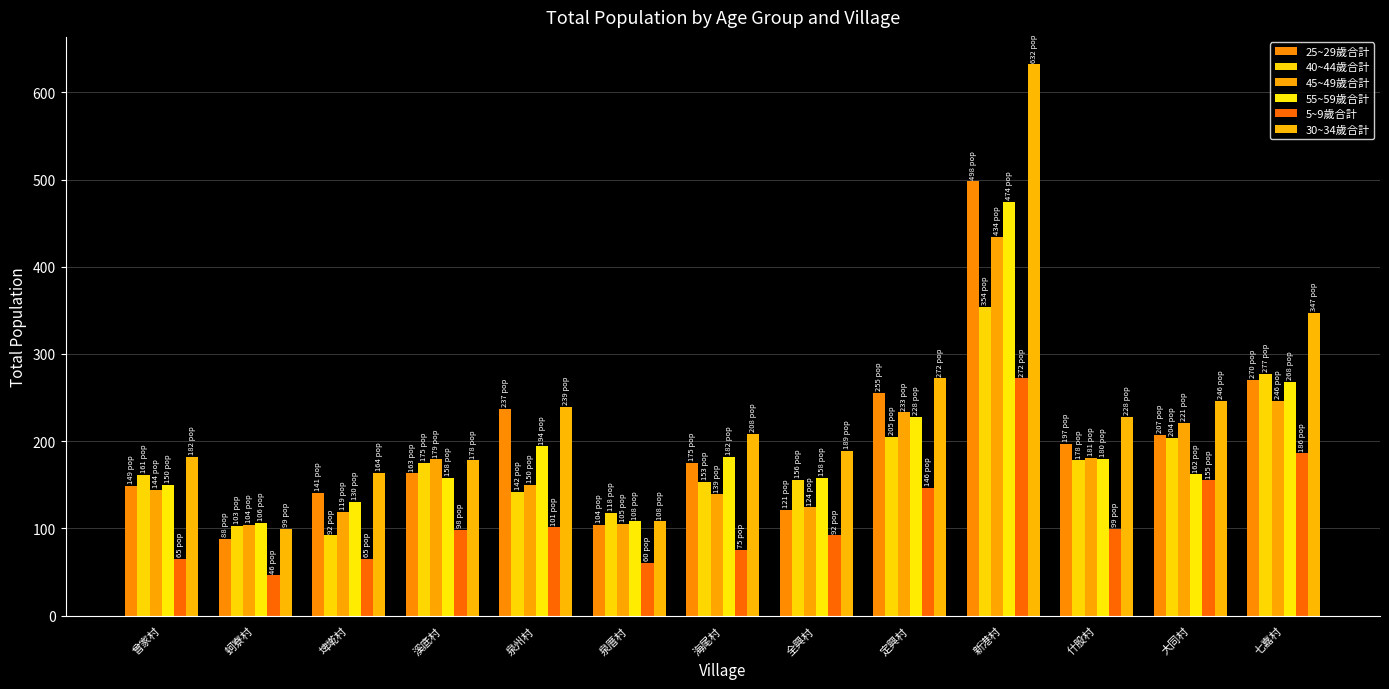

Which series has the widest spread of values?

30~34歲合計